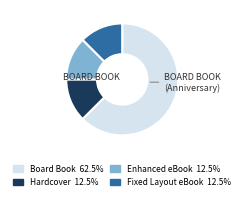

Is there any slice that represents more than half of the pie?

Yes